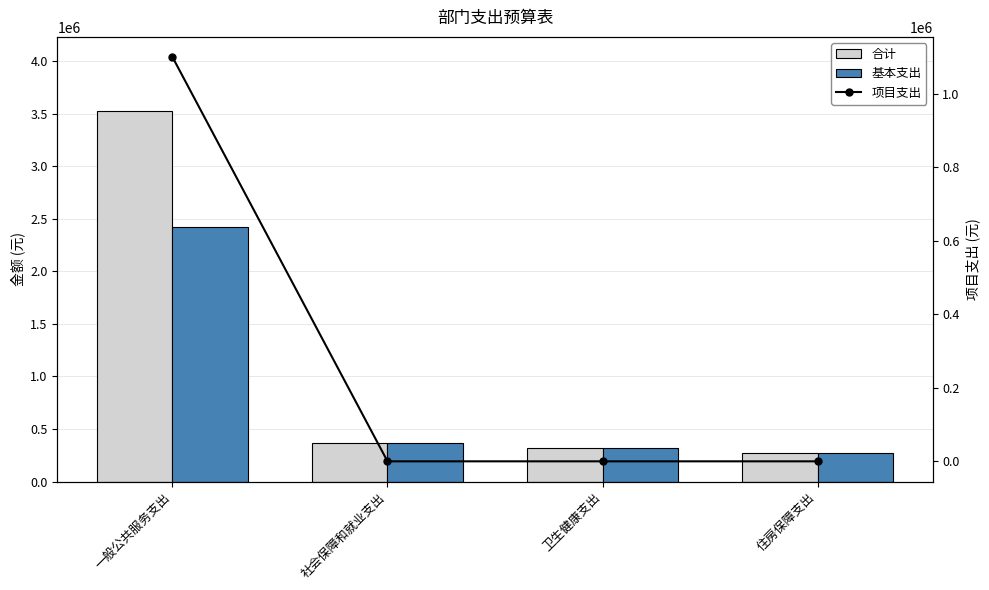

Rank the categories by 合计 value from highest to lowest.

一般公共服务支出, 社会保障和就业支出, 卫生健康支出, 住房保障支出